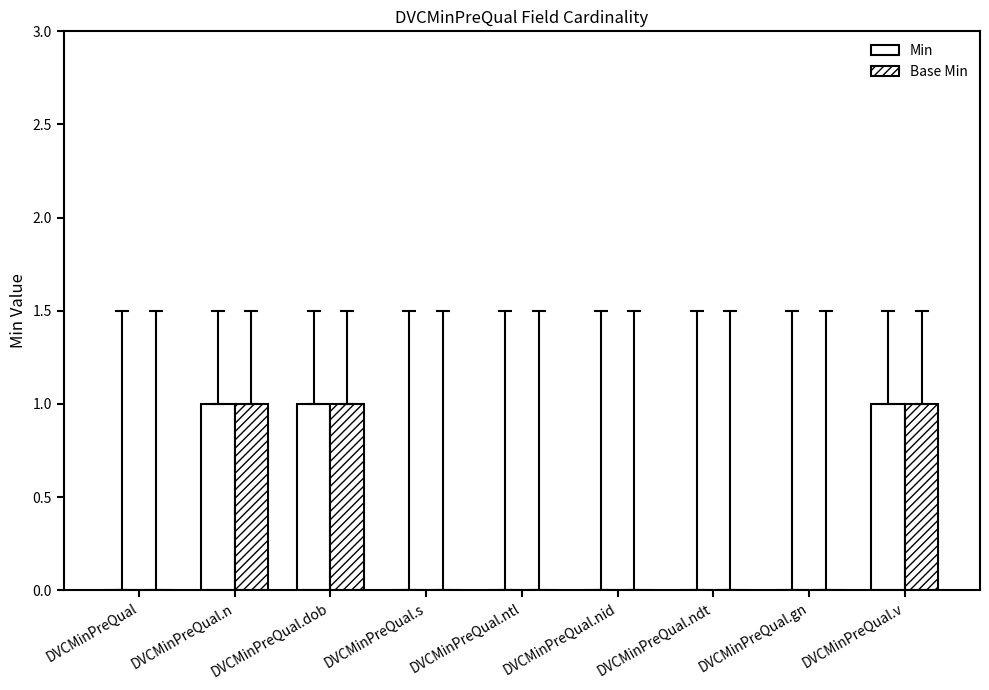

Are the bars grouped side by side (vs. stacked)?

Yes